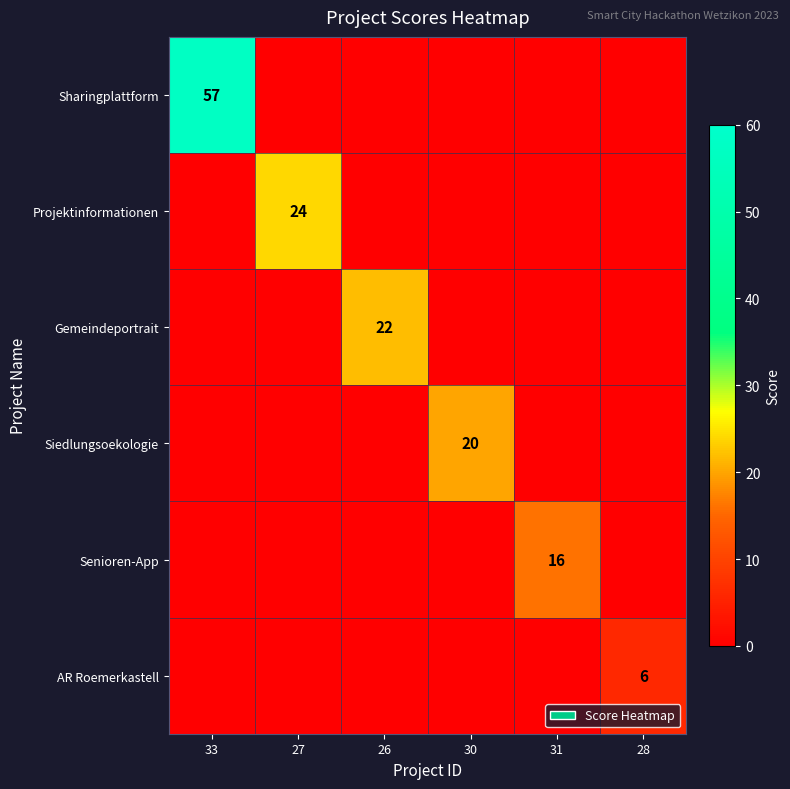

Count the number of data series in this chart.

6